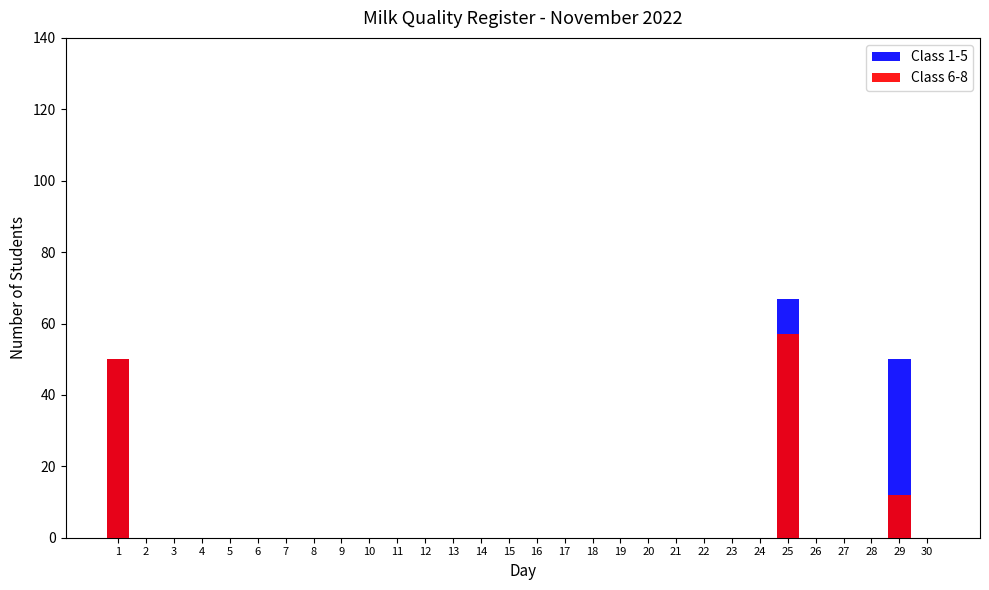

What is the sum of all Class 6-8 values?

119